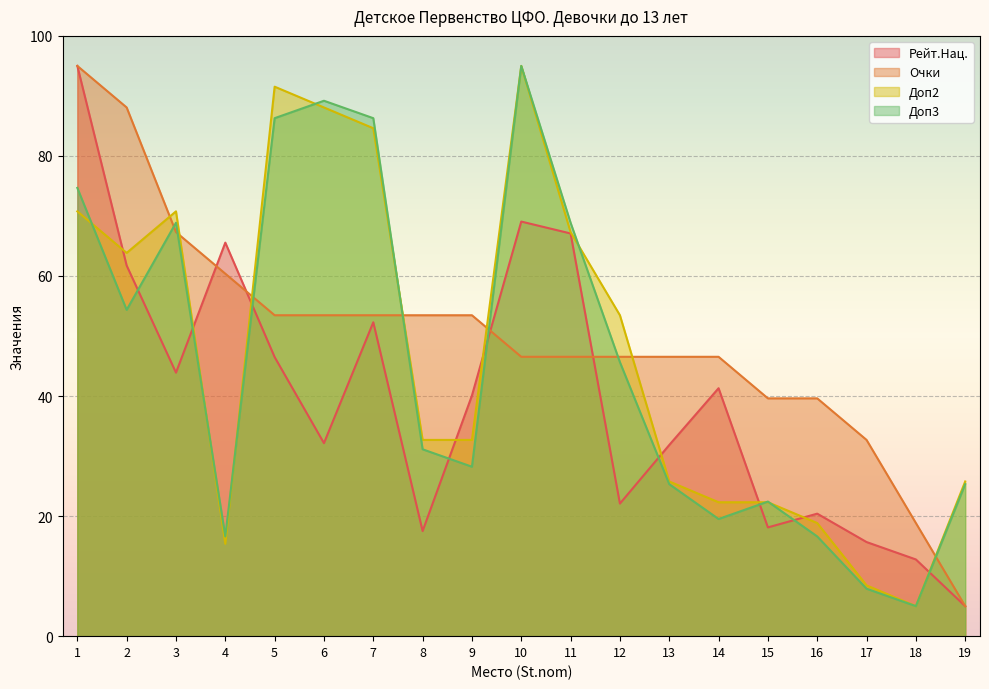

Count the number of categories in the chart.

19